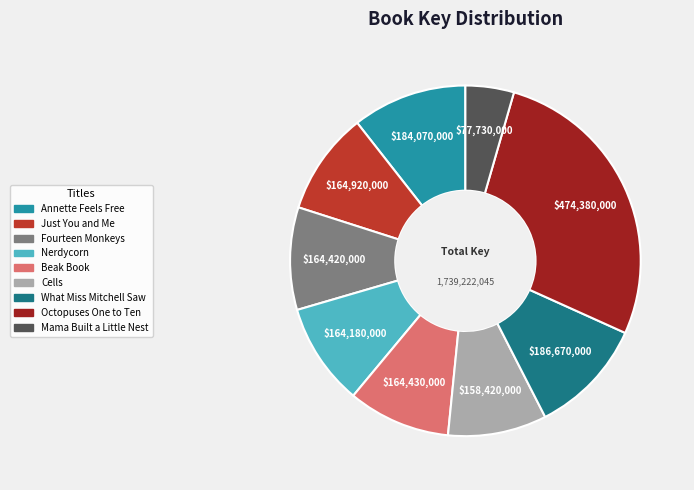

Approximately how many times larger is the value at Octopuses One to Ten compared to Just You and Me?

2.9